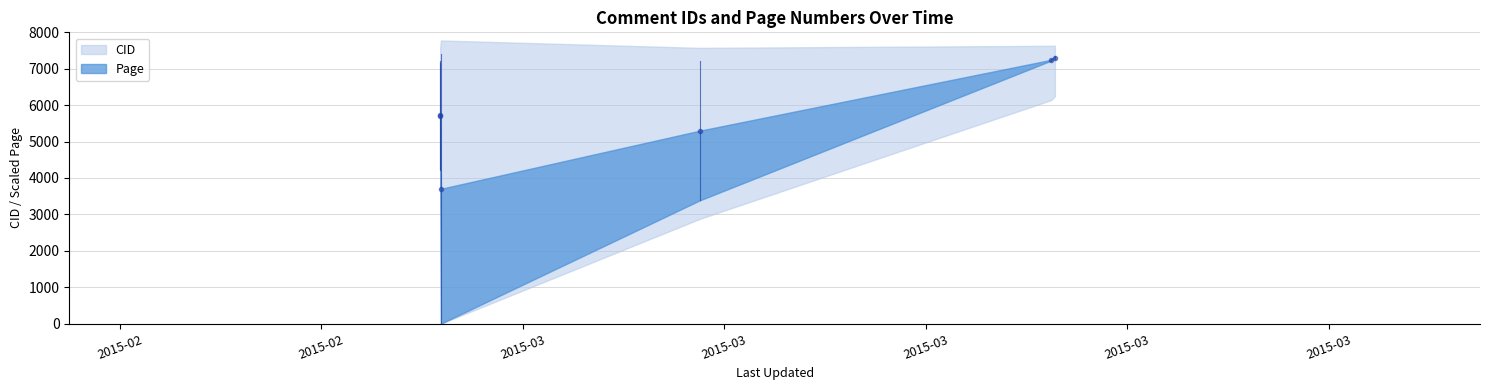

Which label corresponds to the smallest value in the chart?

2015-02-27 09:02:46